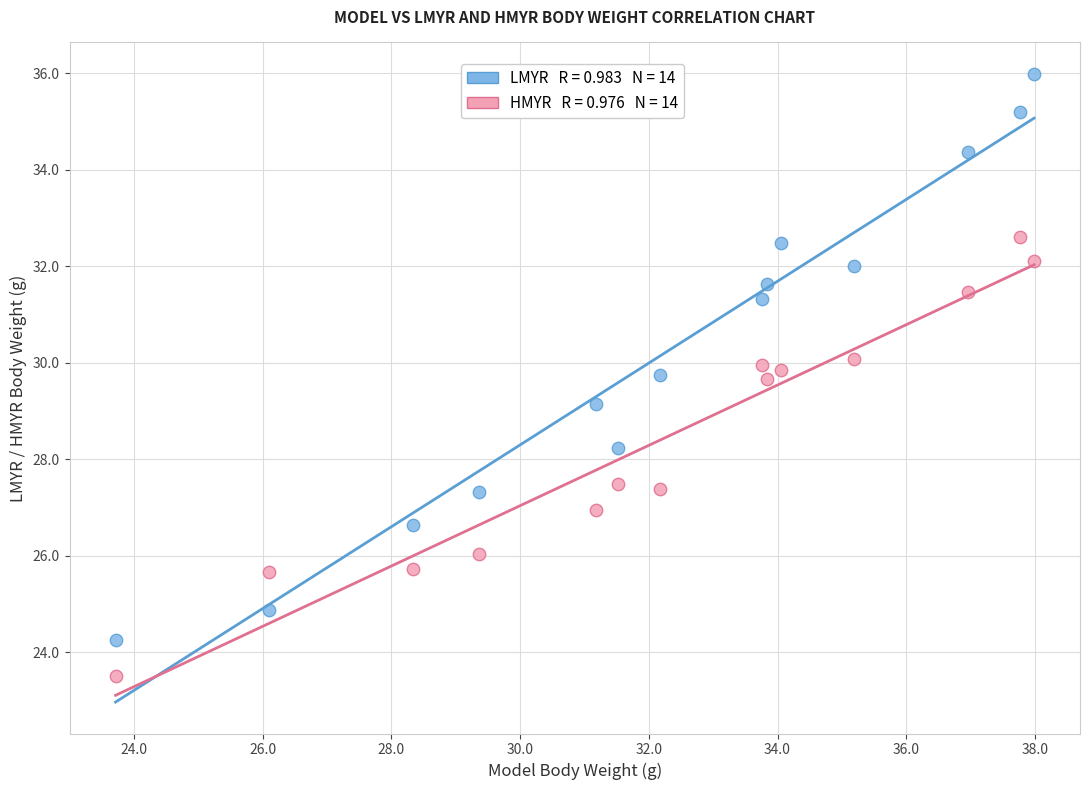

Across all data points, what is the range of X values (max minus min)?

14.3